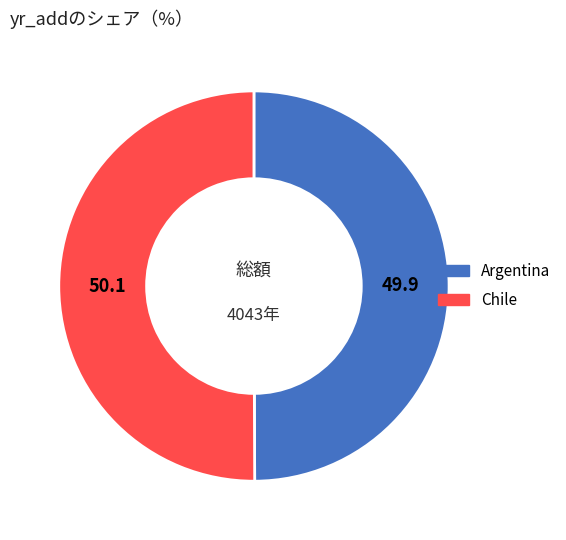

What is the ratio of the value at Argentina to the value at Chile?

1.0